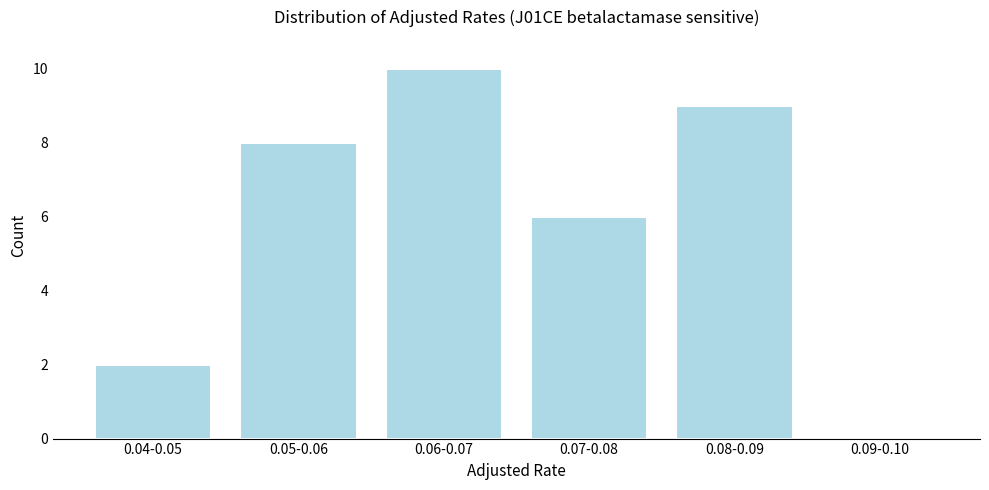

Reading right to left, list all the values displayed in this chart.

0.09-0.10=0	0.08-0.09=9	0.07-0.08=6	0.06-0.07=10	0.05-0.06=8	0.04-0.05=2